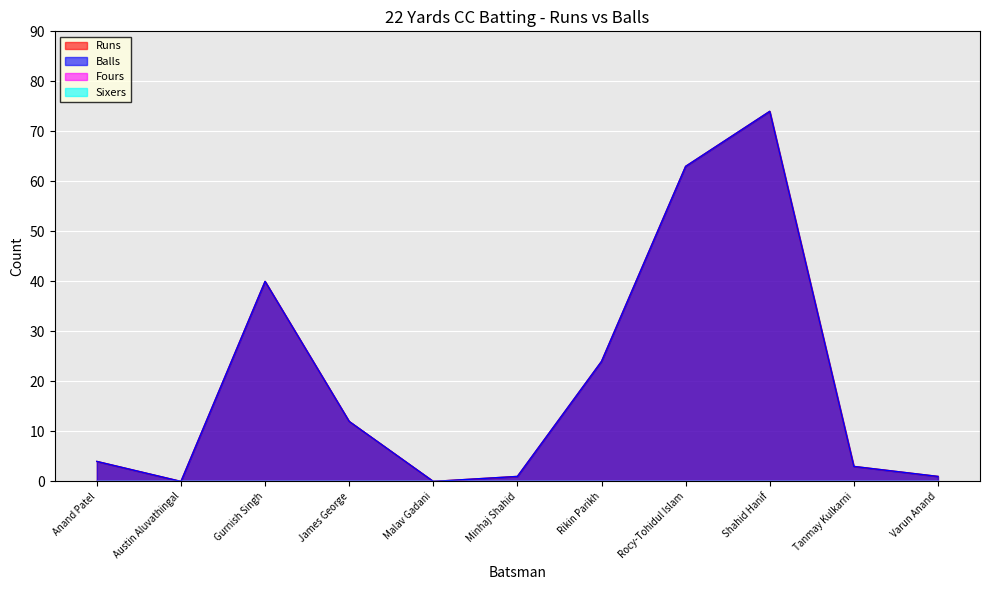

True or false: Balls and Runs cross at least once.

False